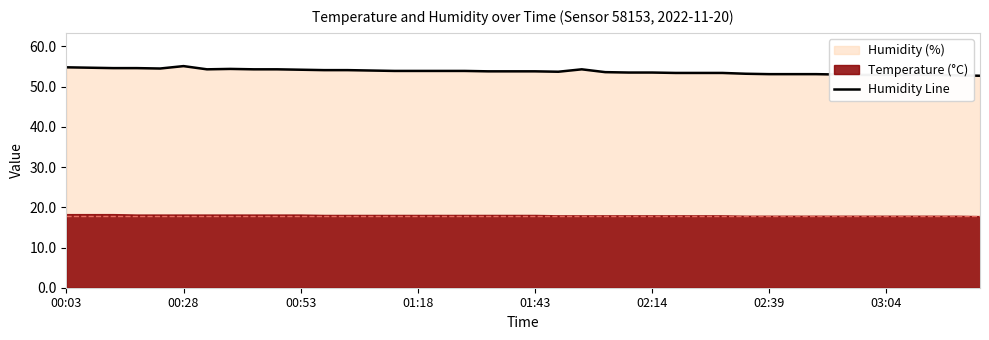

Reading left to right, extract all data points from this chart.

54.8	54.7	54.6	54.6	54.5	55.1	54.3	54.4	54.3	54.3	54.2	54.1	54.1	54.0	53.9	53.9	53.9	53.9	53.8	53.8	53.8	53.7	54.3	53.6	53.5	53.5	53.4	53.4	53.4	53.2	53.1	53.1	53.1	53.0	52.9	52.9	52.9	52.9	52.8	52.7